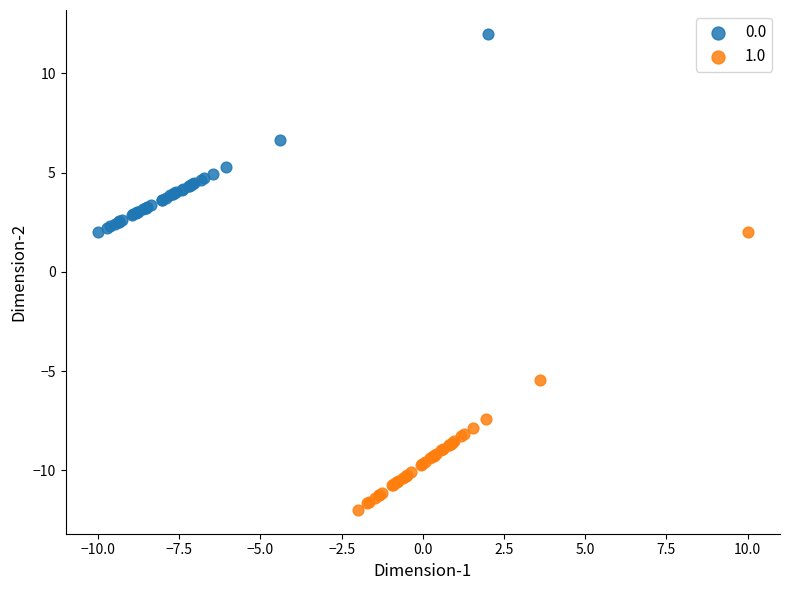

Which series reaches the minimum Y coordinate?

1.0